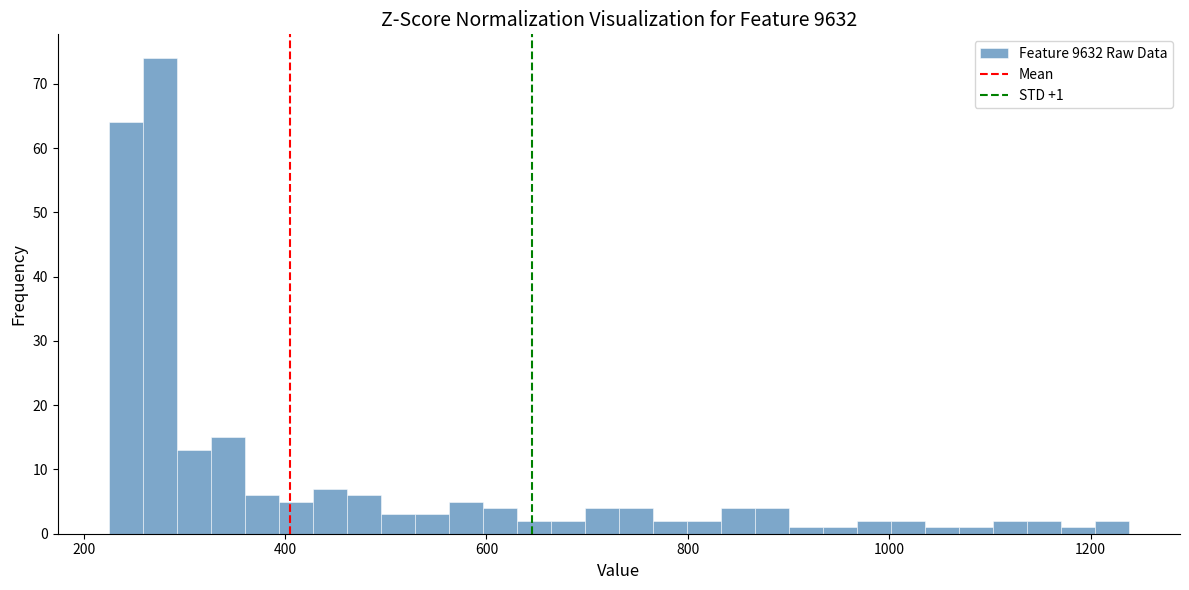

Around what value on the x-axis is the tallest bar? Give the approximate position of its centre, as read against the axis.

280